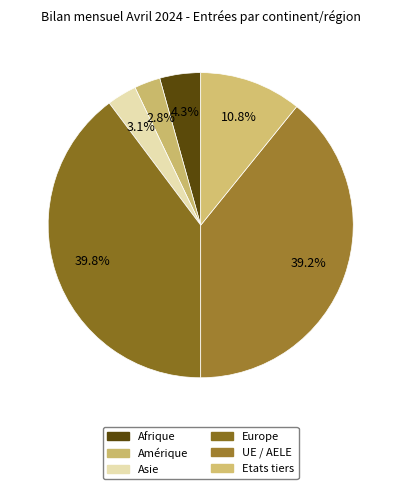

Count the number of slices in the pie.

6